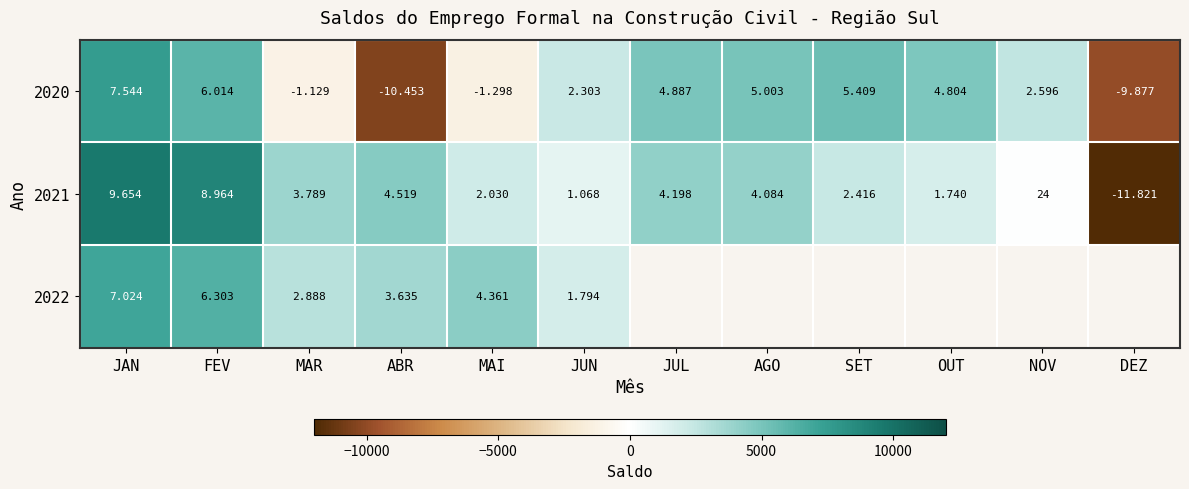

True or false: 2020 has a value of -14272.8 at DEZ.

False